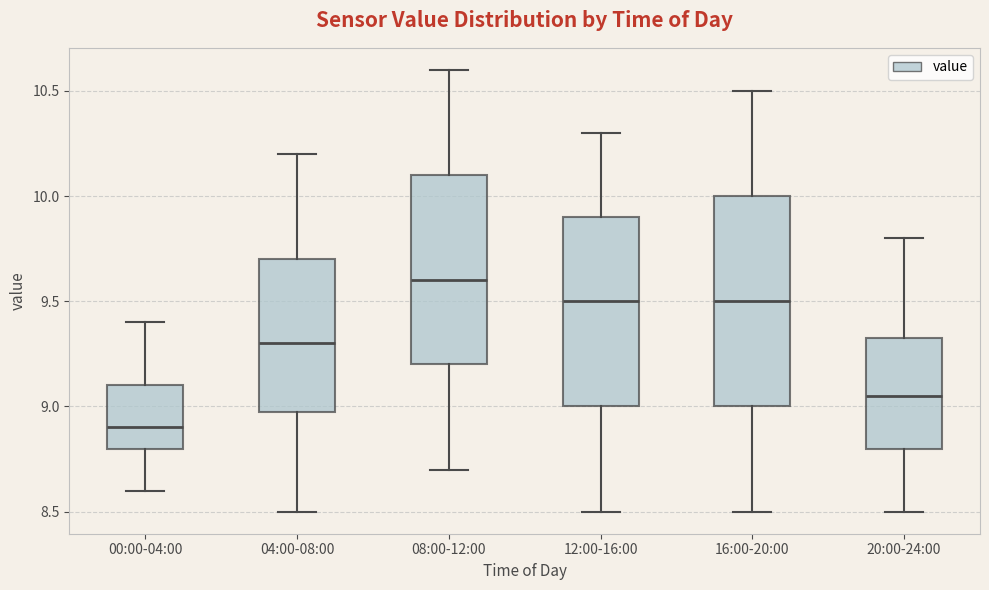

Where does the lower whisker of the box for 20:00-24:00 end on the y-axis? The values are not printed on the chart, so give them approximately, as read against the axis.

8.50